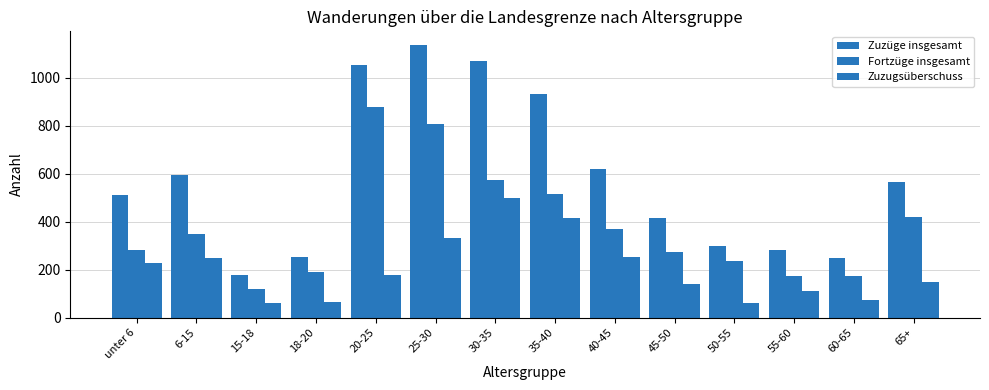

What is the label of the 13th bar from the left?

60-65